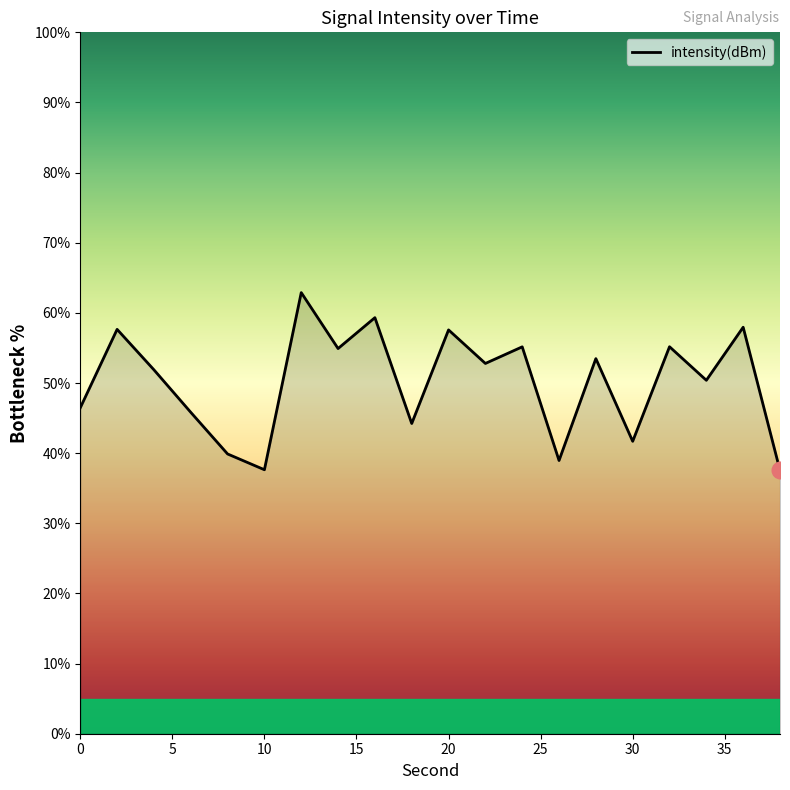

What is the greatest value displayed?

62.9